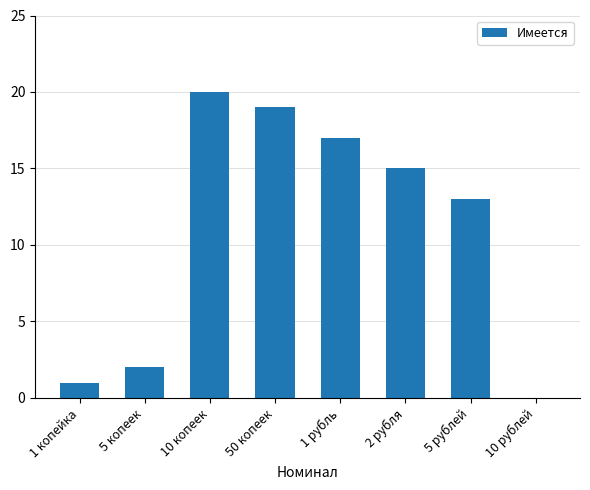

Does the chart contain stacked bars?

No